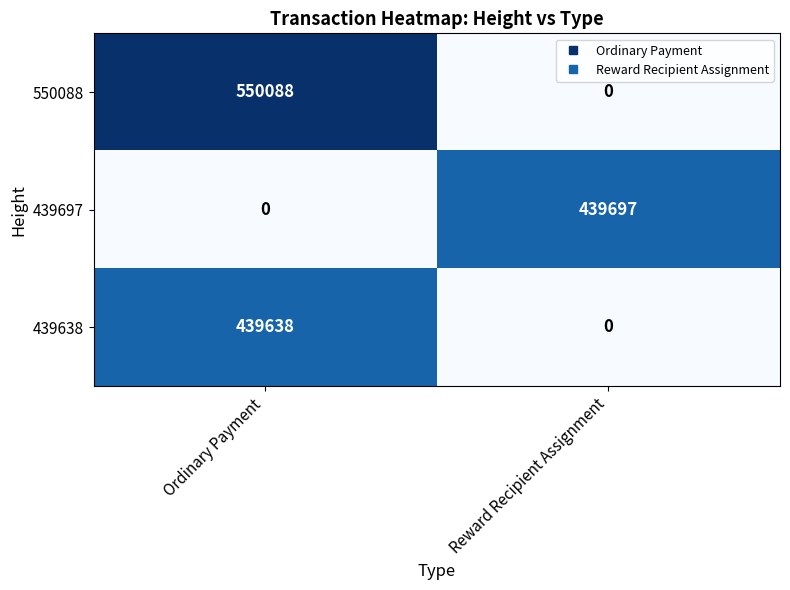

What is the difference between the maximum and minimum values in the 439638 series?

439638